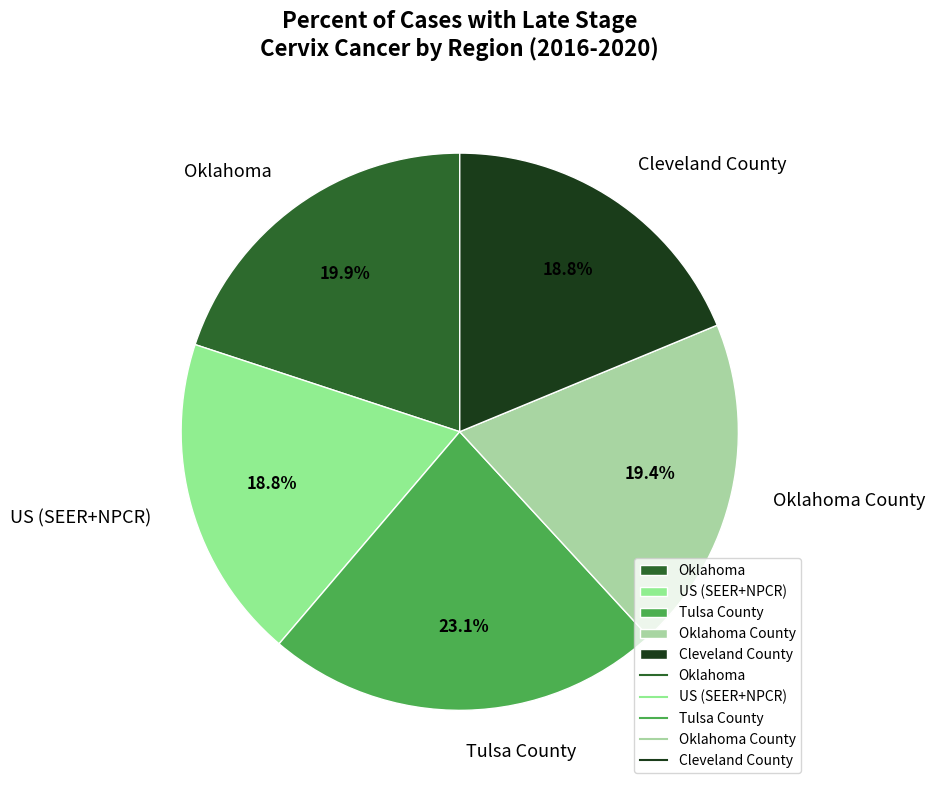

True or false: Oklahoma accounts for 15% of the total.

False